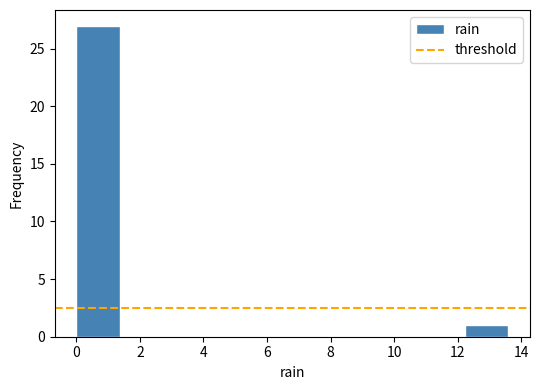

What is the height of the bar covering 12.24 to 13.60 on the x-axis? Neither the bar edges nor the heights are printed on the chart, so give them approximately, as read against the axes.

1